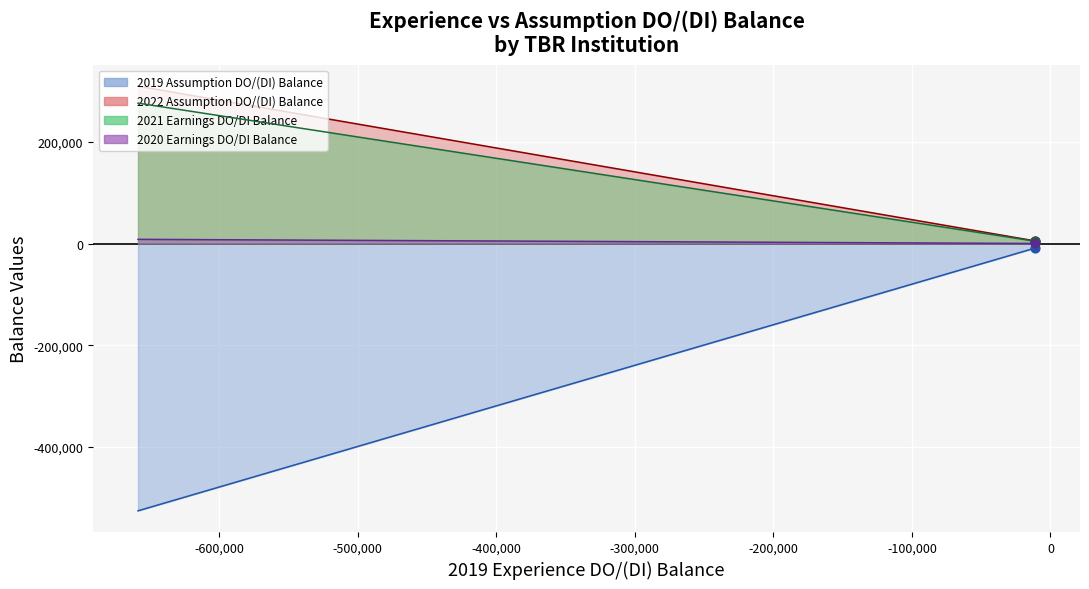

Which series reaches the minimum Y coordinate?

2019 Assumption DO/(DI) Balance